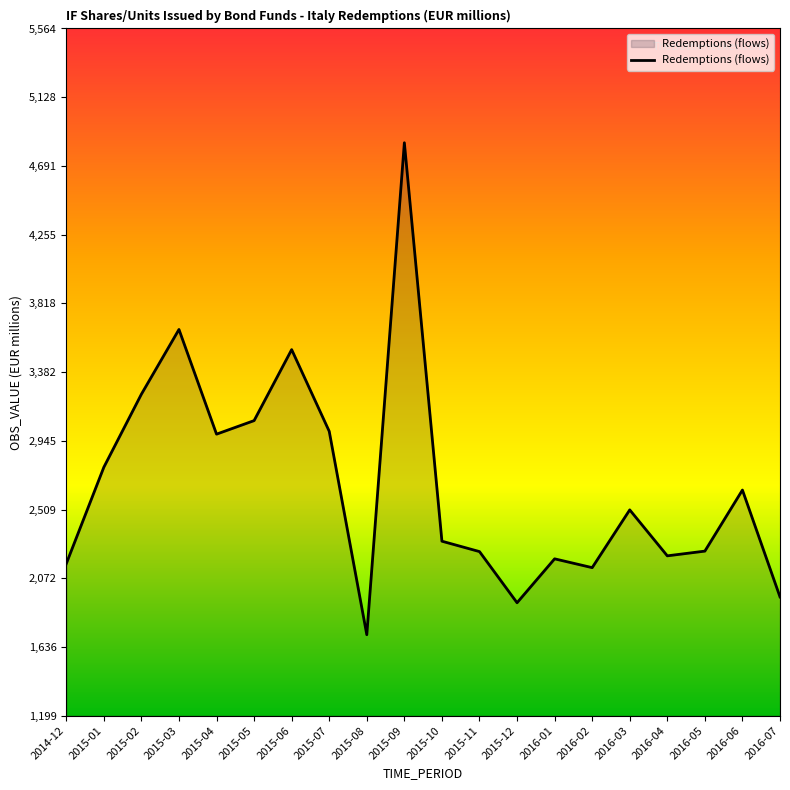

Is it true that the value at 2016-06 is 2633?

True